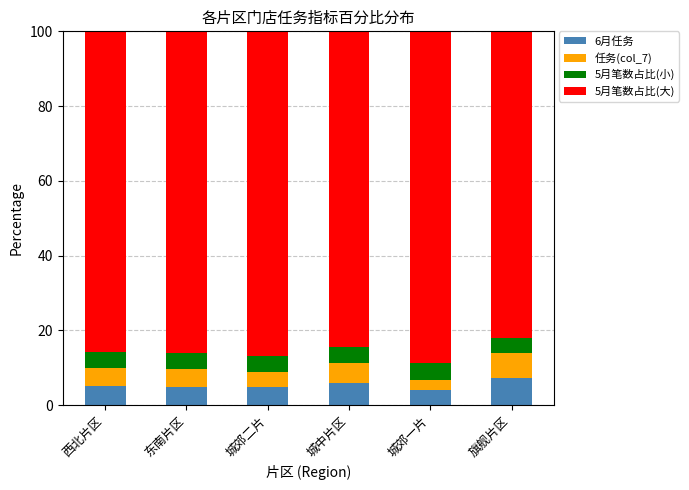

What is the total value across all series at 城中片区?

100.0